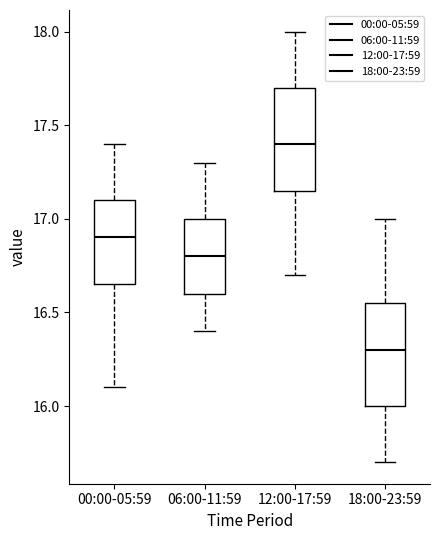

Reading left to right, transcribe this box plot: for each box, give where its median line is, the range the box spans, and where its two whiskers end, as read against the y-axis. The values are not printed on the chart, so give them approximately, as read against the axis.

00:00-05:59: median 16.90, box 16.65 to 17.10, whiskers 16.10 to 17.40
06:00-11:59: median 16.80, box 16.60 to 17.00, whiskers 16.40 to 17.30
12:00-17:59: median 17.40, box 17.15 to 17.70, whiskers 16.70 to 18.00
18:00-23:59: median 16.30, box 16.00 to 16.55, whiskers 15.70 to 17.00